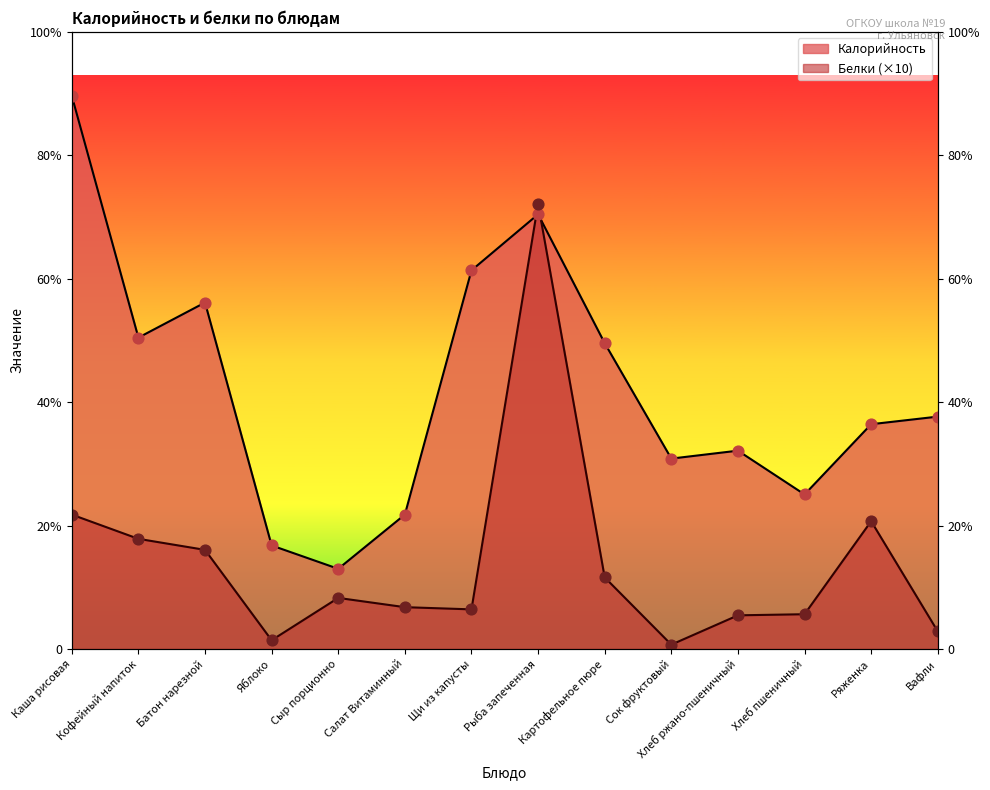

At which category is the sum across all series the highest?

Рыба запеченная